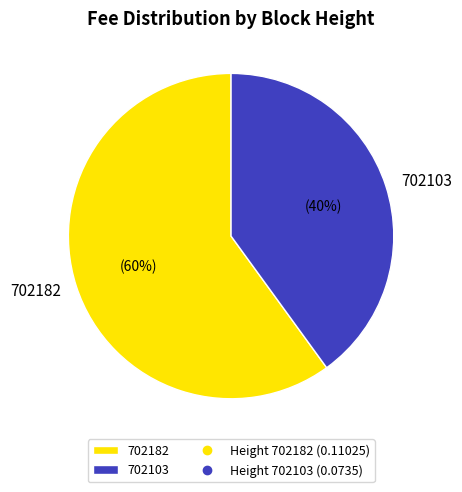

Which category has the smallest portion of the pie?

702103